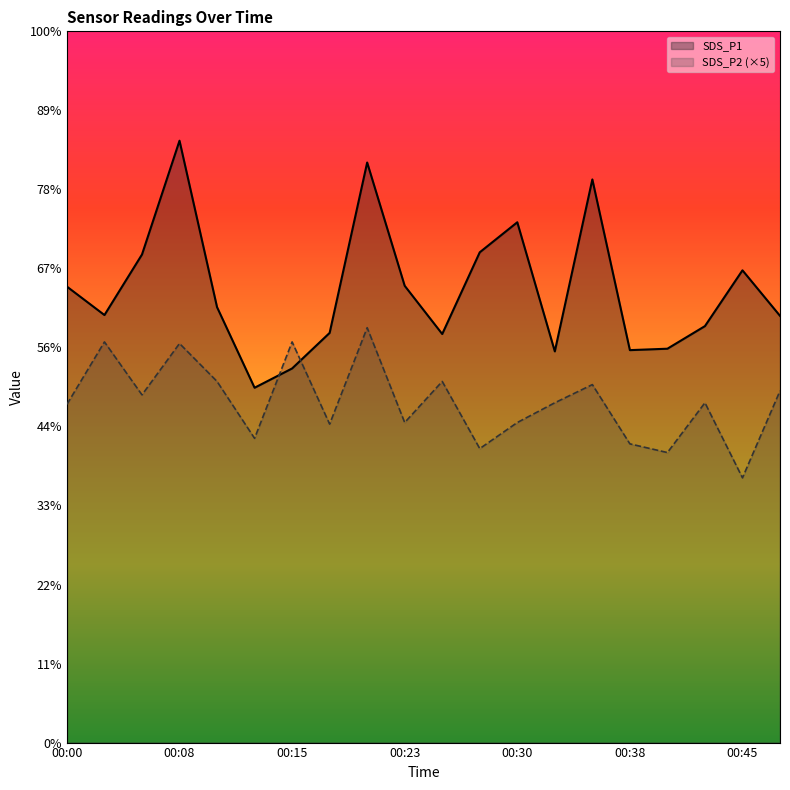

Reading left to right, list all the values displayed in this chart.

SDS_P1: 28.9	27.1	30.9	38.1	27.6	22.4	23.7	25.9	36.7	28.9	25.9	31.0	32.9	24.8	35.6	24.8	24.9	26.4	29.9	27.0
SDS_P2: 21.4	25.4	22.0	25.2	22.9	19.2	25.4	20.2	26.2	20.2	22.9	18.6	20.2	21.5	22.7	18.9	18.4	21.5	16.8	22.2